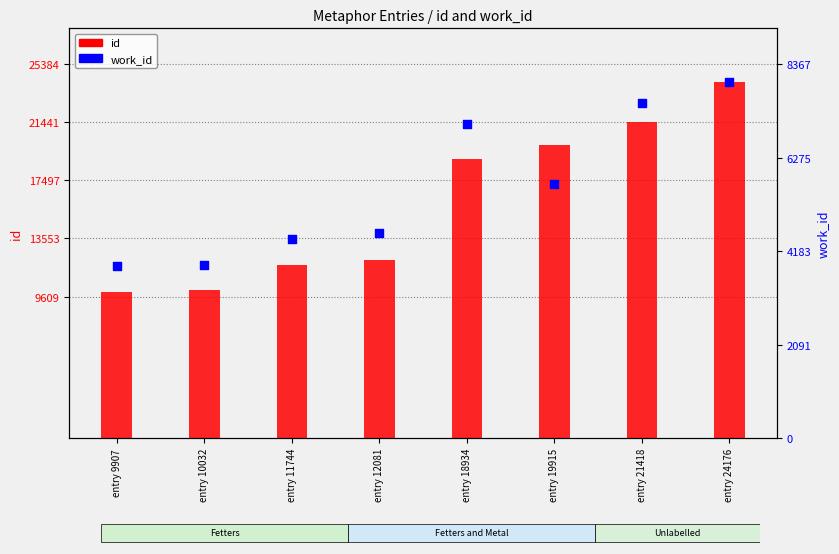

Is the value of work_id at entry 21418 greater than the value of id at entry 10032?

No